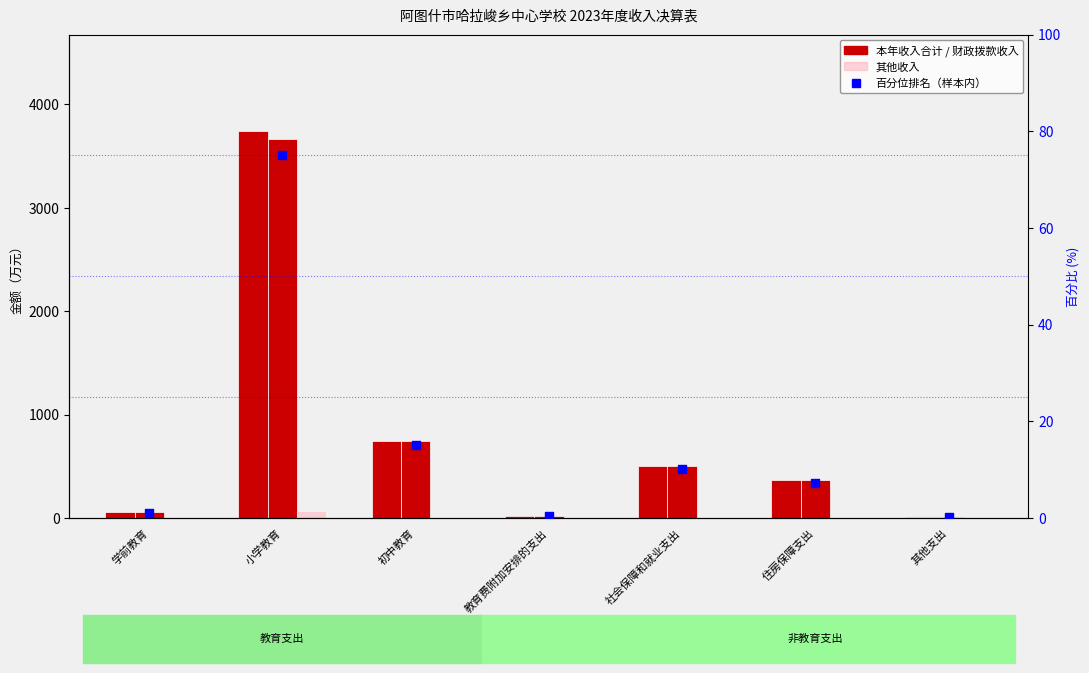

At how many categories does at least one series exceed 1482?

1